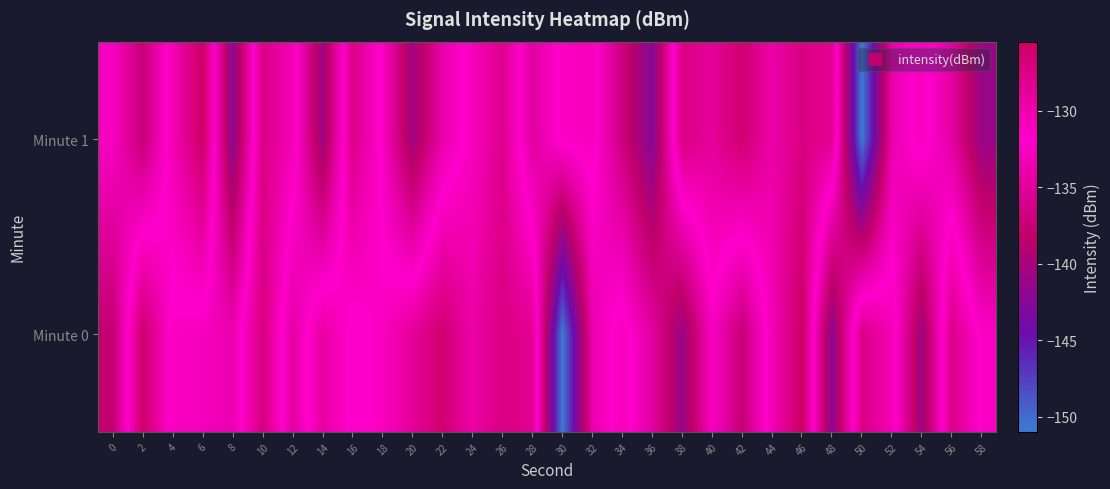

Which series has the widest spread of values?

Minute 1